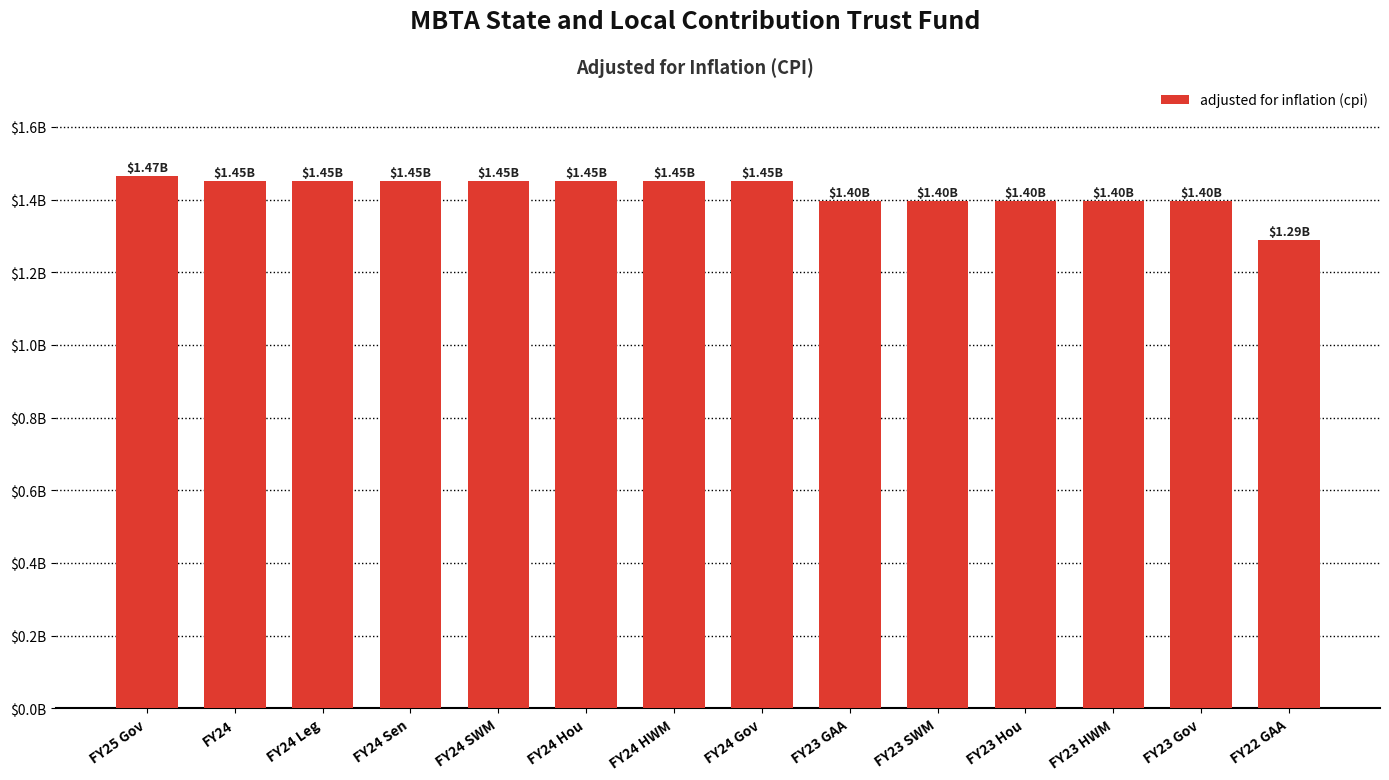

What is the label of the 7th bar from the left?

FY24 HWM